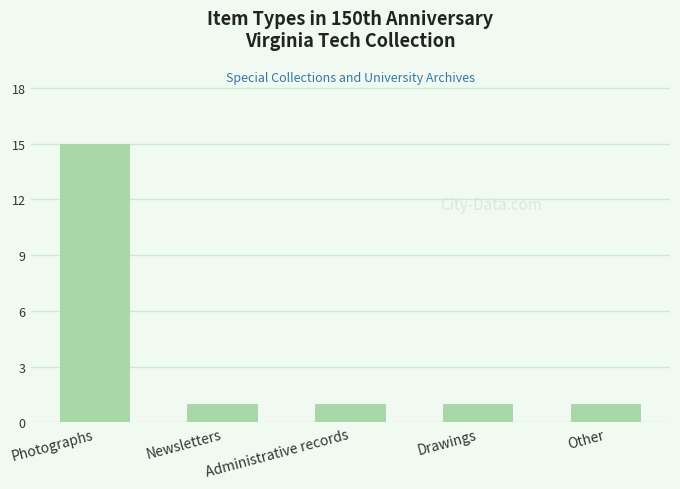

What is the change in value from Photographs to Other?

-14